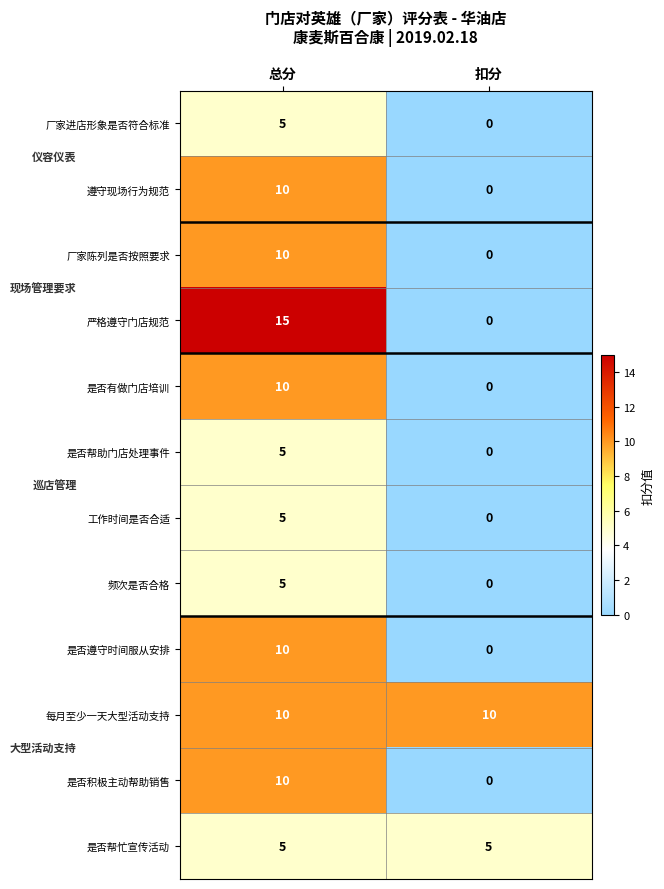

Is it true that 每月至少一天大型活动支持 equals 10 at 扣分?

True